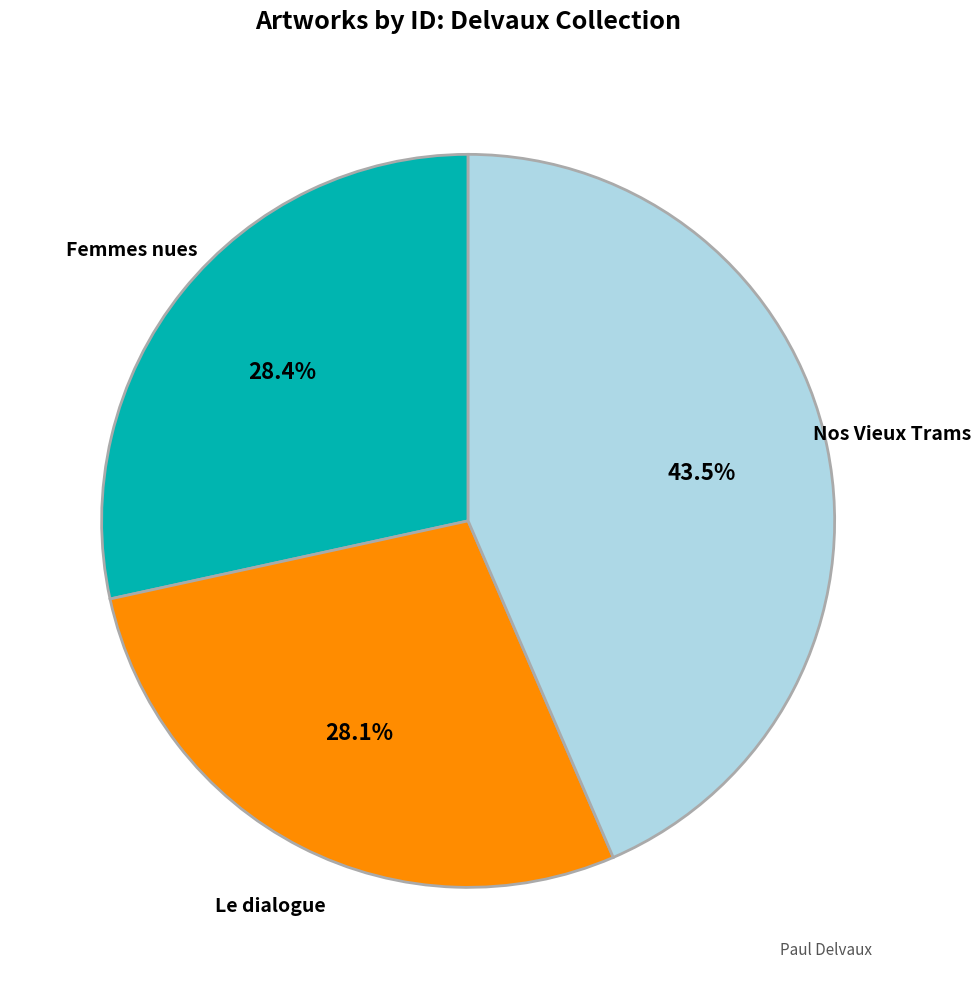

Does any single category account for the majority?

No